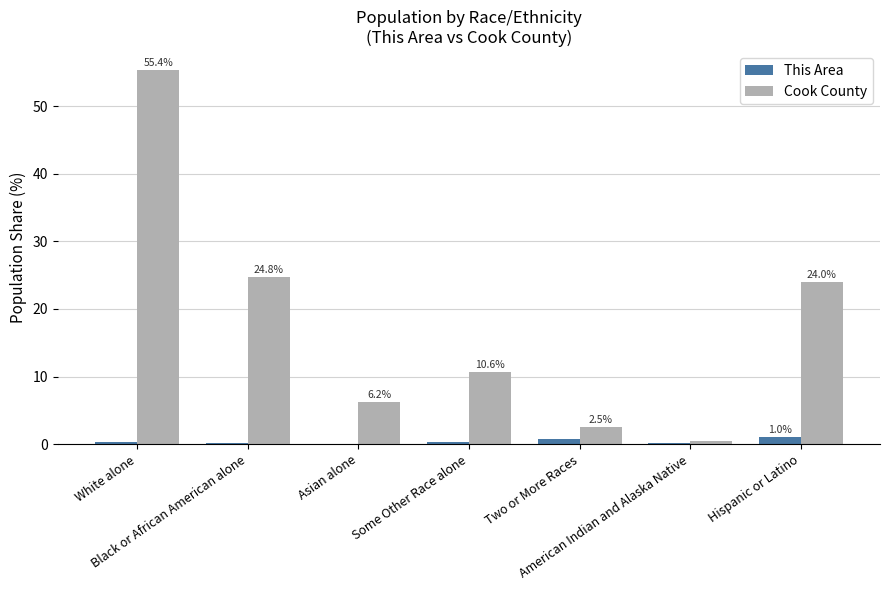

Where is This Area nearest to the value 0?

Asian alone